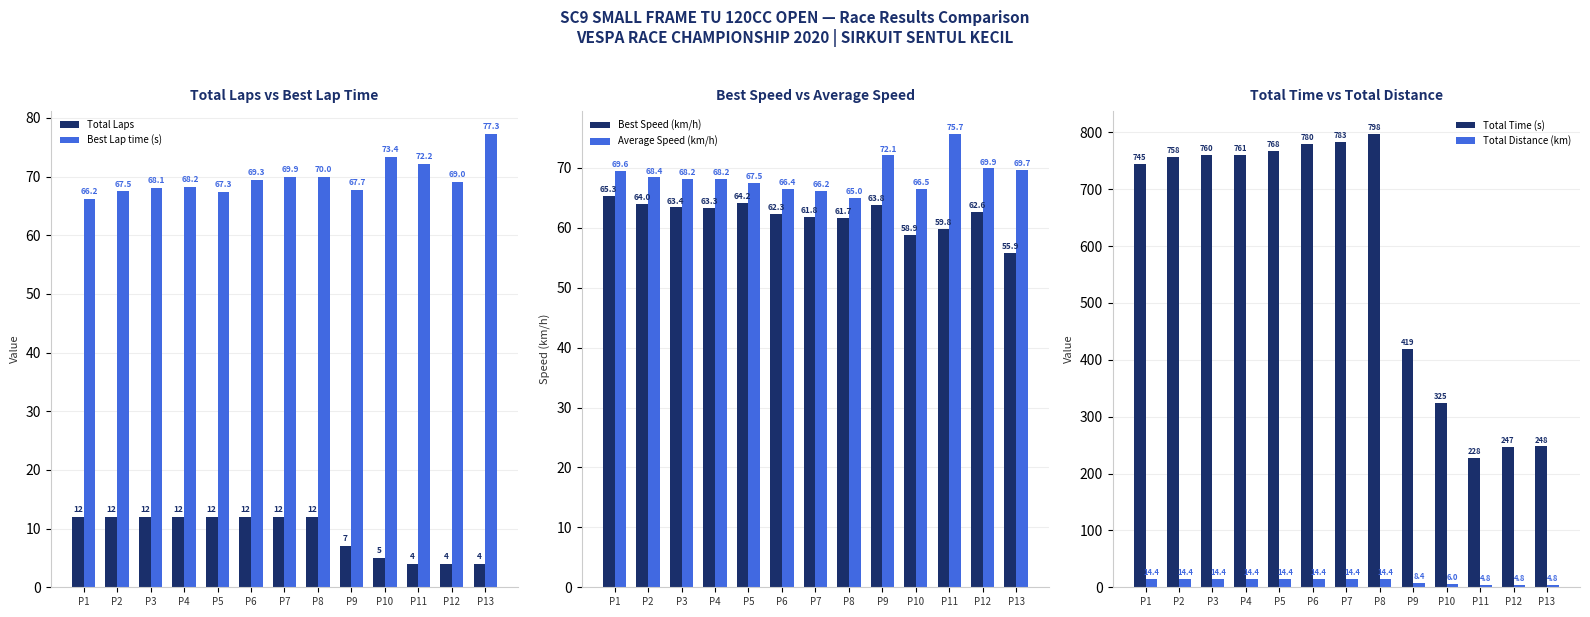

What is the value of the Best Lap time (s) bar at the 11th from the left?

72.2